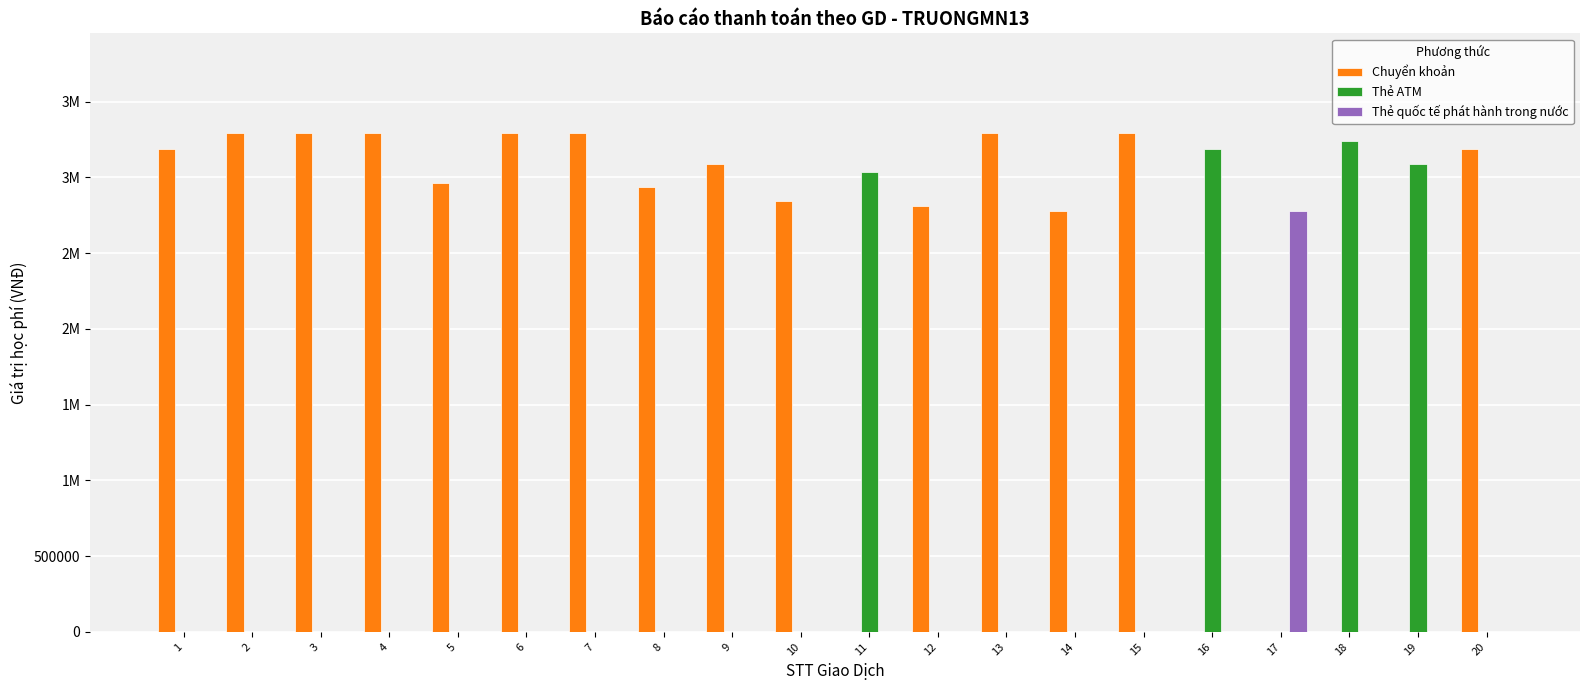

What are all the series names shown in the legend?

Chuyển khoản, Thẻ ATM, Thẻ quốc tế phát hành trong nước